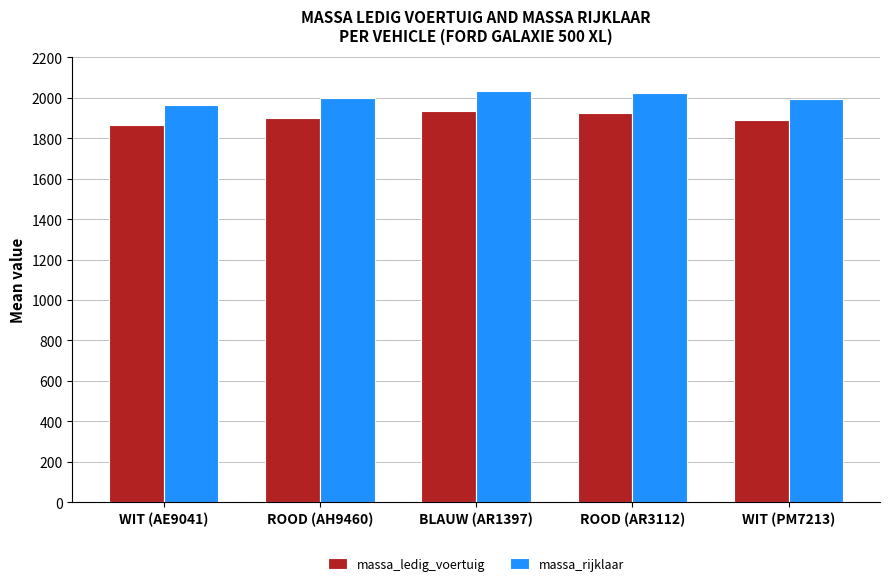

How many series are shown in this chart?

2